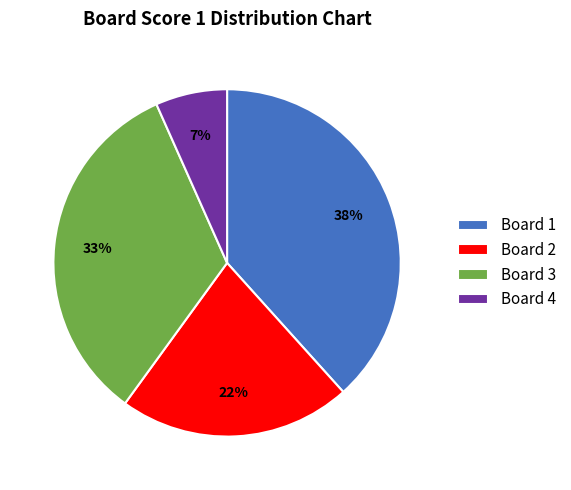

Between Board 3 and Board 1, which is larger?

Board 1